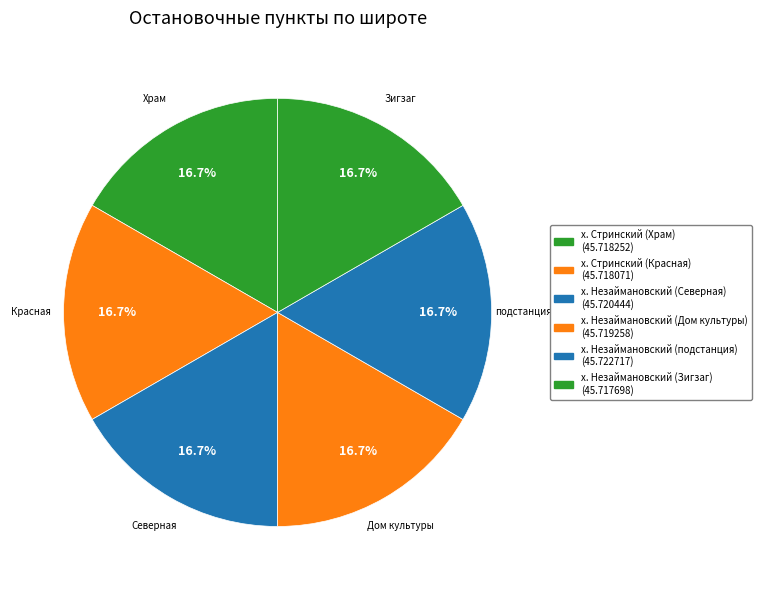

To the nearest percent, what portion does х. Незаймановский (Северная) represent?

17%